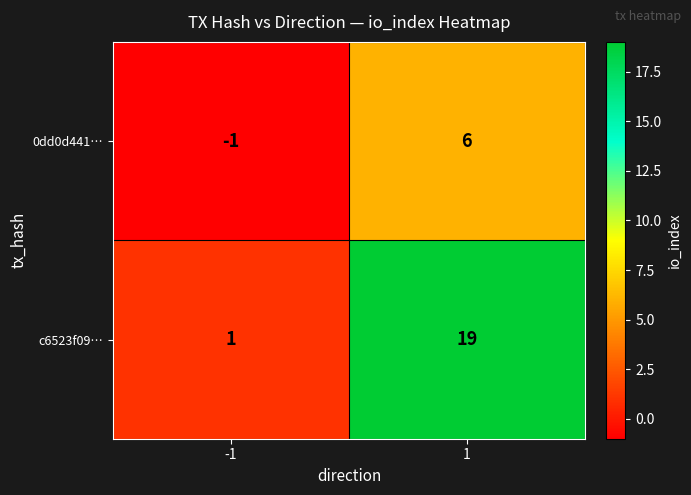

Which series changed the most between -1 and 1?

c6523f09…